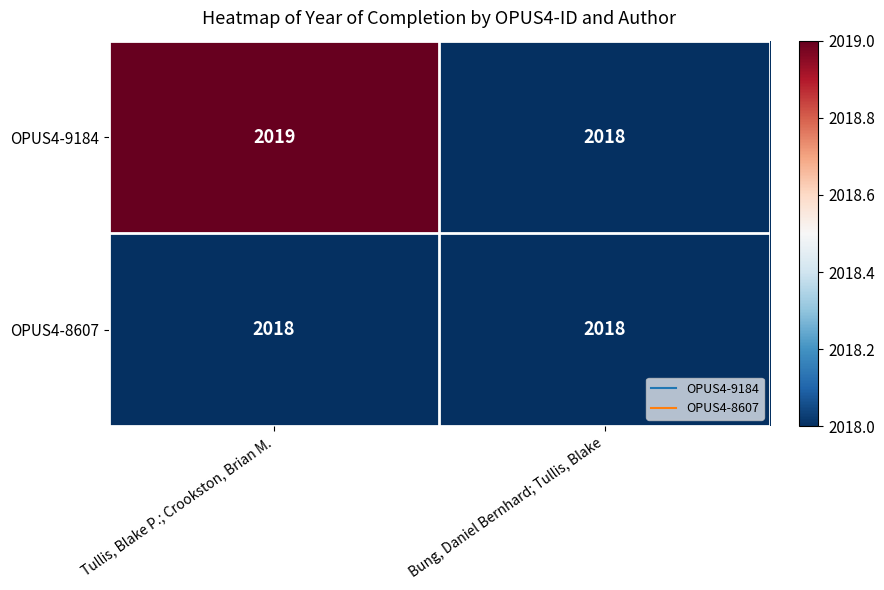

What is the sum of the OPUS4-8607 values at Bung, Daniel Bernhard; Tullis, Blake and Tullis, Blake P.; Crookston, Brian M.?

4036